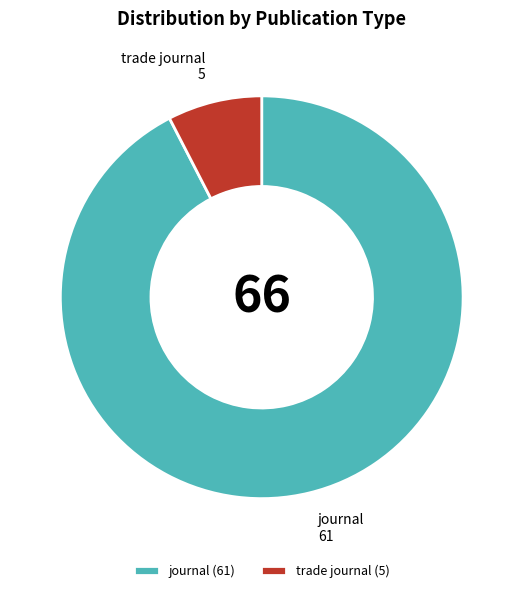

Count the number of slices in the pie.

2